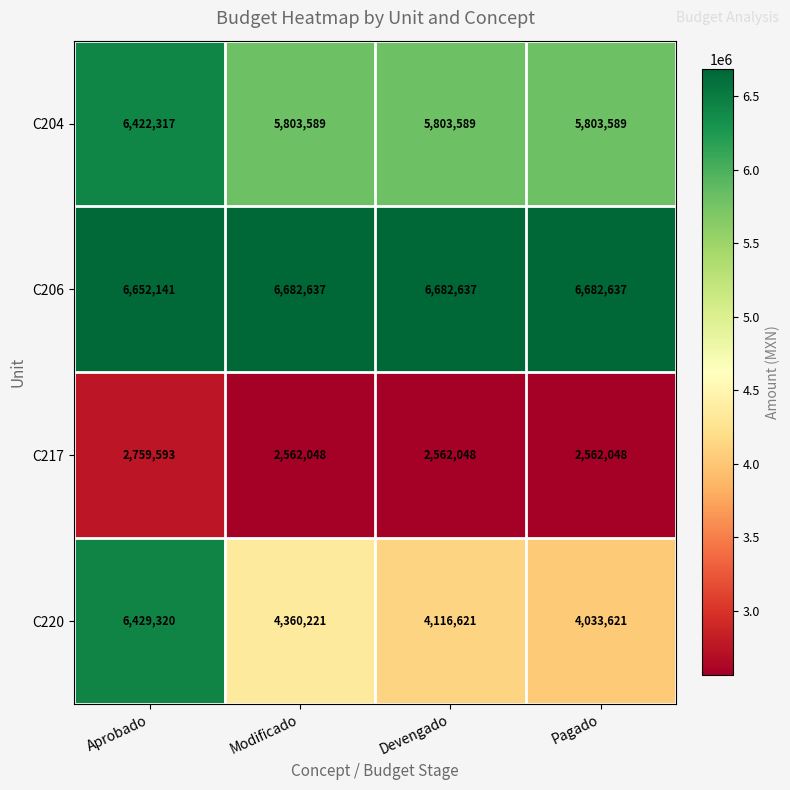

At which label does C220 first exceed 4360221?

Aprobado